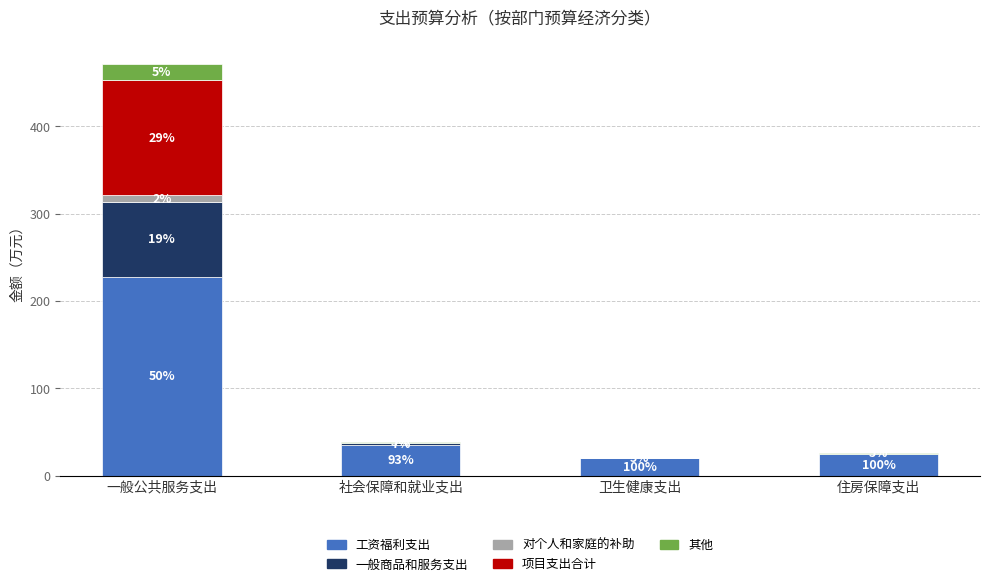

At how many categories does at least one series exceed 18?

4